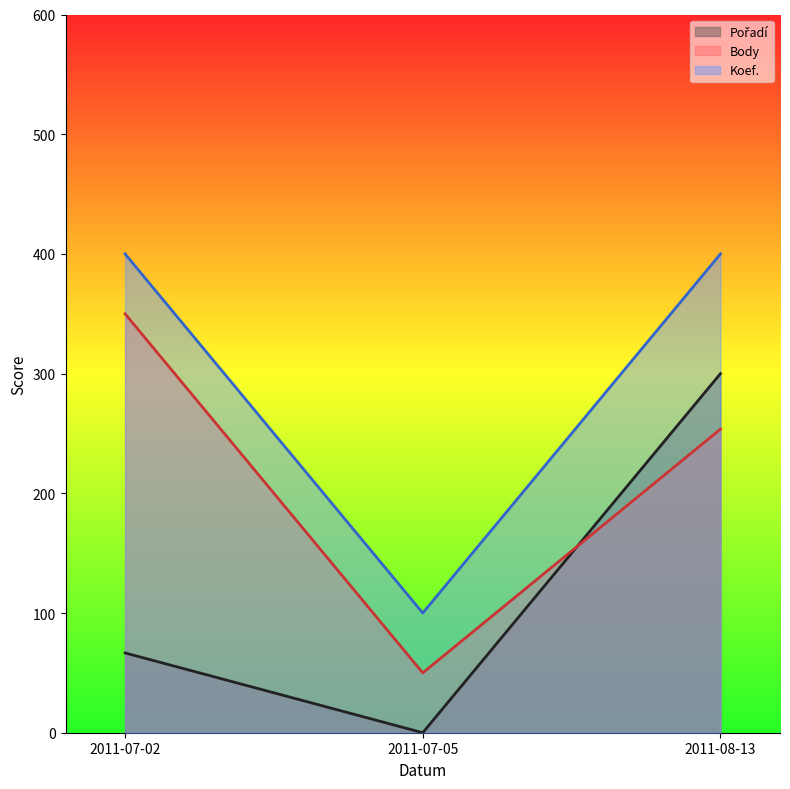

Count the Koef. values in the range 100 to 400.

3